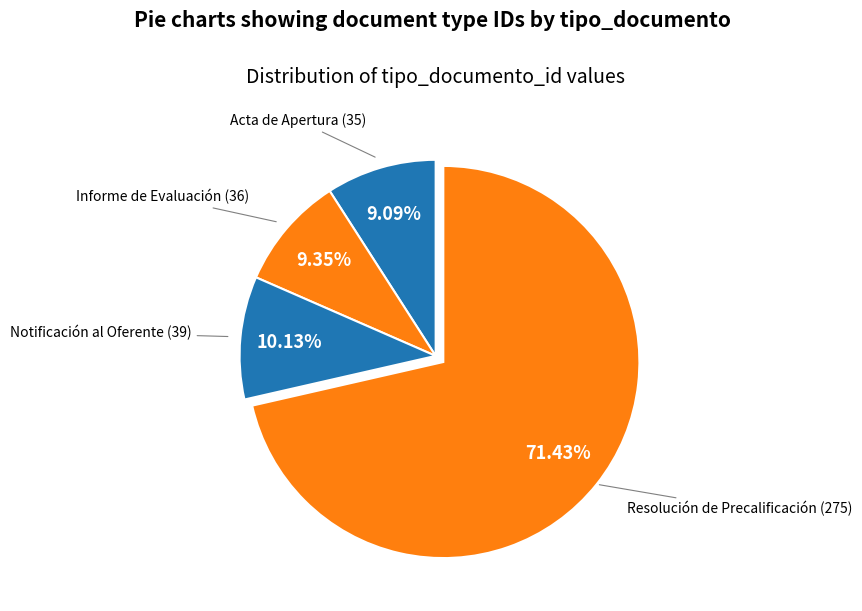

Rank the categories by value from highest to lowest.

Resolución de Precalificación (275), Notificación al Oferente (39), Informe de Evaluación (36), Acta de Apertura (35)